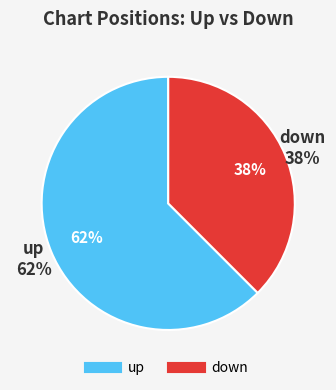

What is the smallest slice in the pie chart?

down